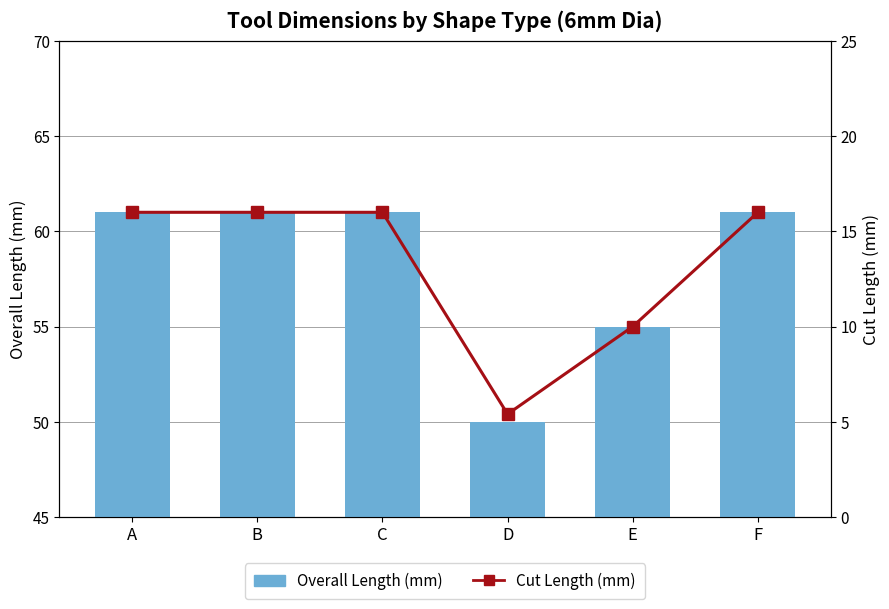

Which series has the largest total across all categories?

Overall Length (mm)